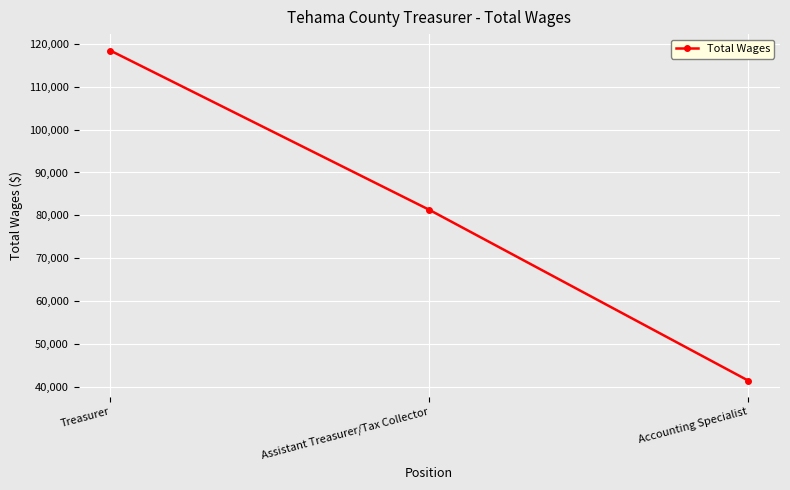

List the labels in order of value, largest first.

Treasurer, Assistant Treasurer/Tax Collector, Accounting Specialist